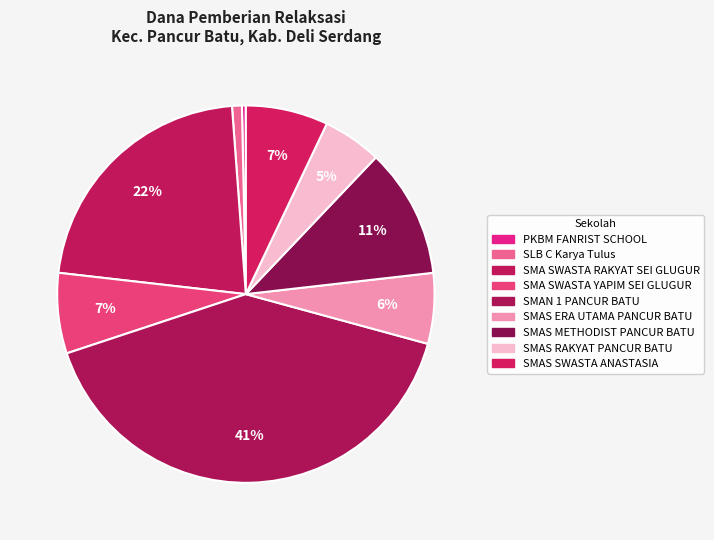

Which slice is the smallest?

PKBM FANRIST SCHOOL